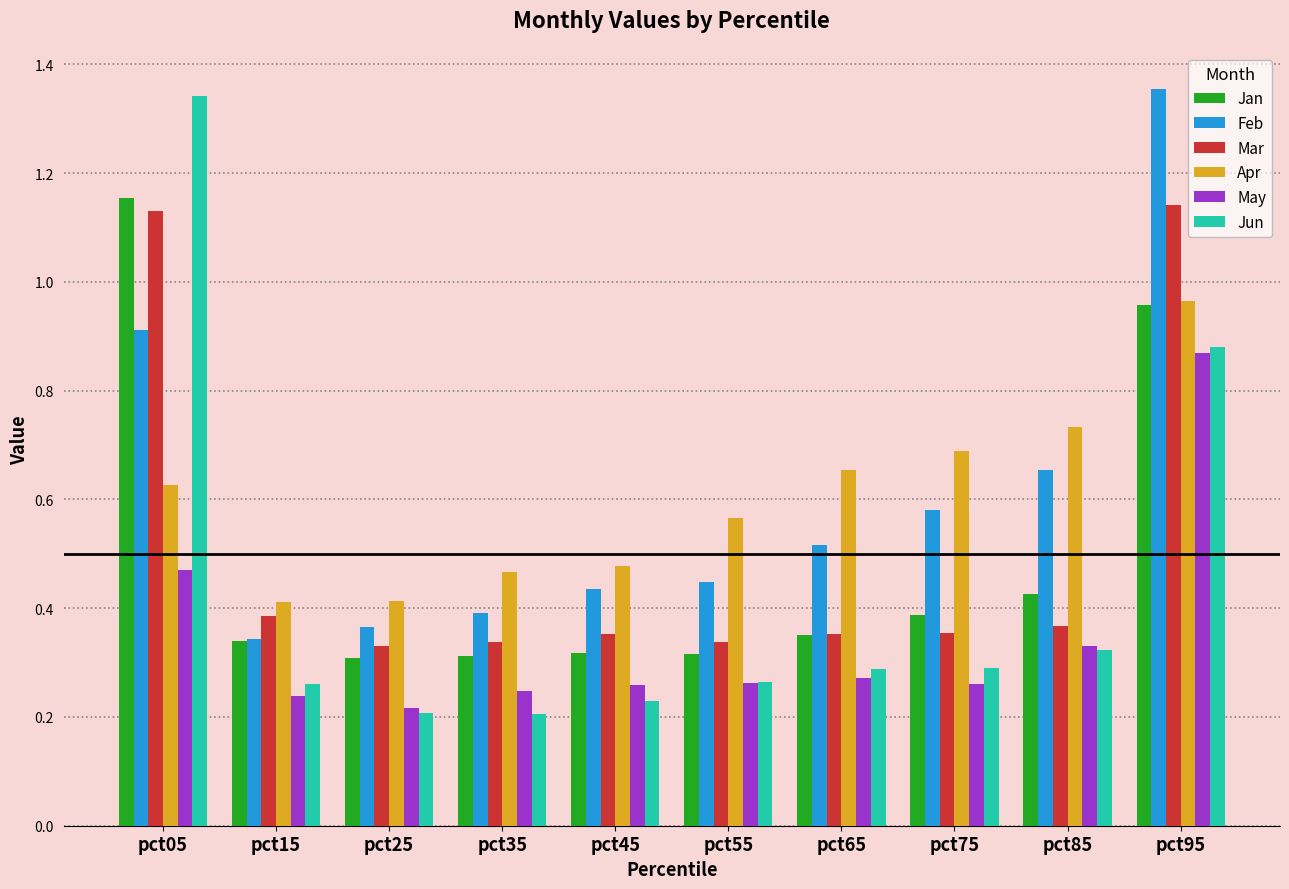

What is the total value across all series at pct65?

2.4